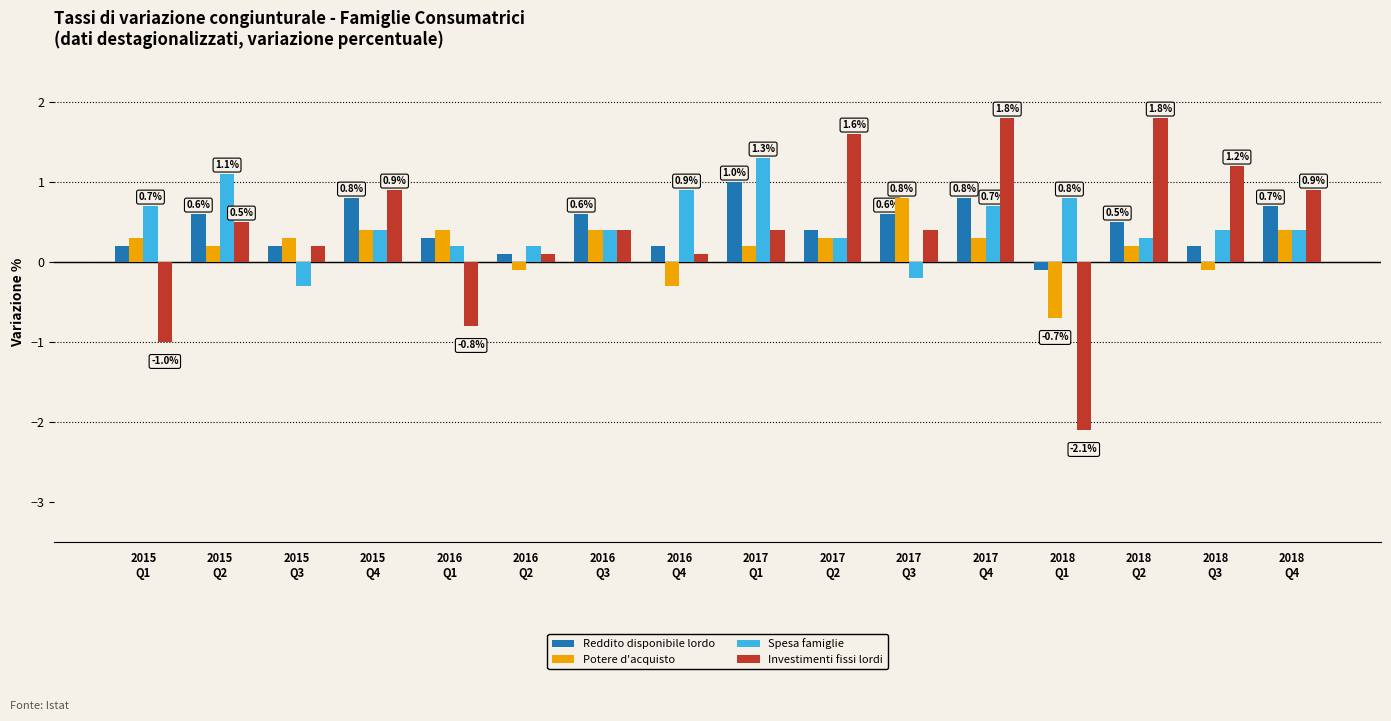

What is the maximum value for Investimenti fissi lordi?

1.8